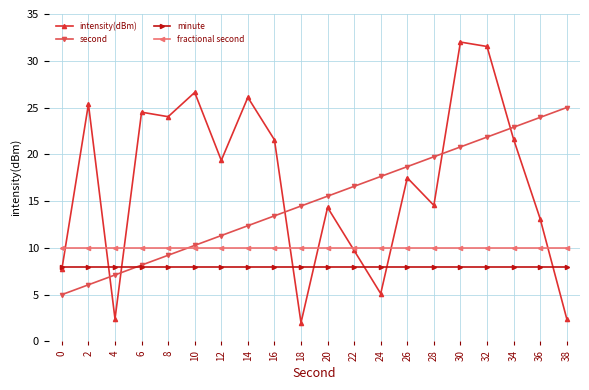

Where does the second series first go above 15?

20